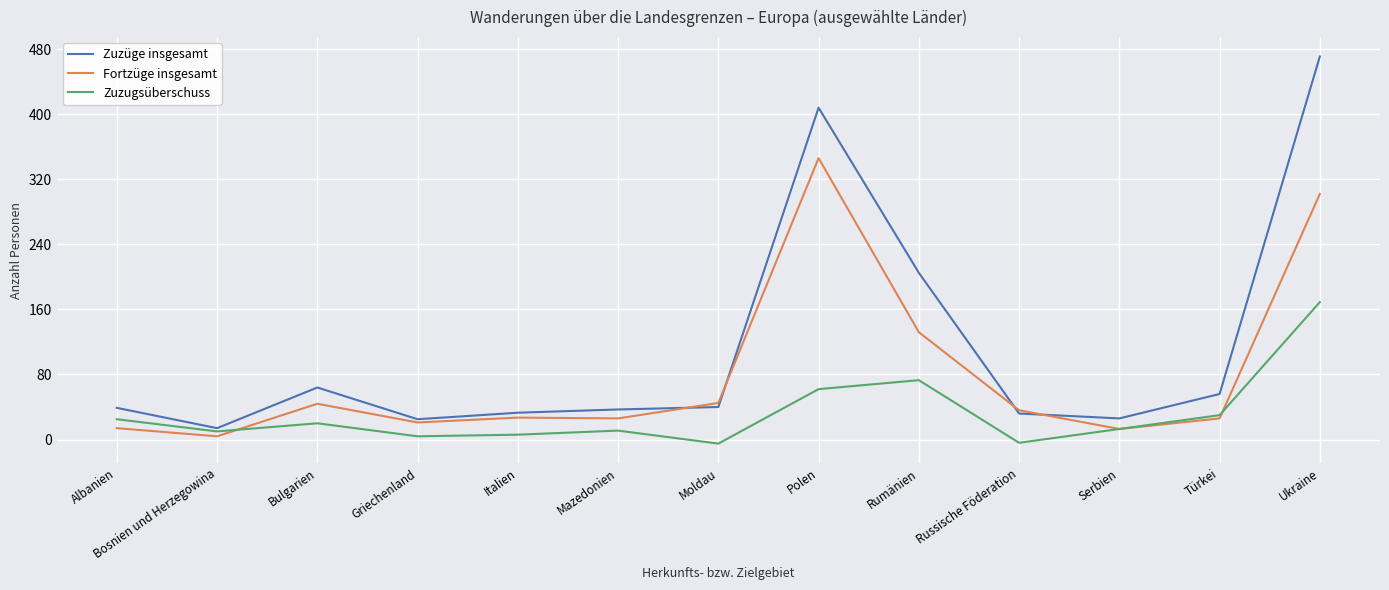

Rank the series at Bulgarien from lowest to highest value.

Zuzugsüberschuss, Fortzüge insgesamt, Zuzüge insgesamt